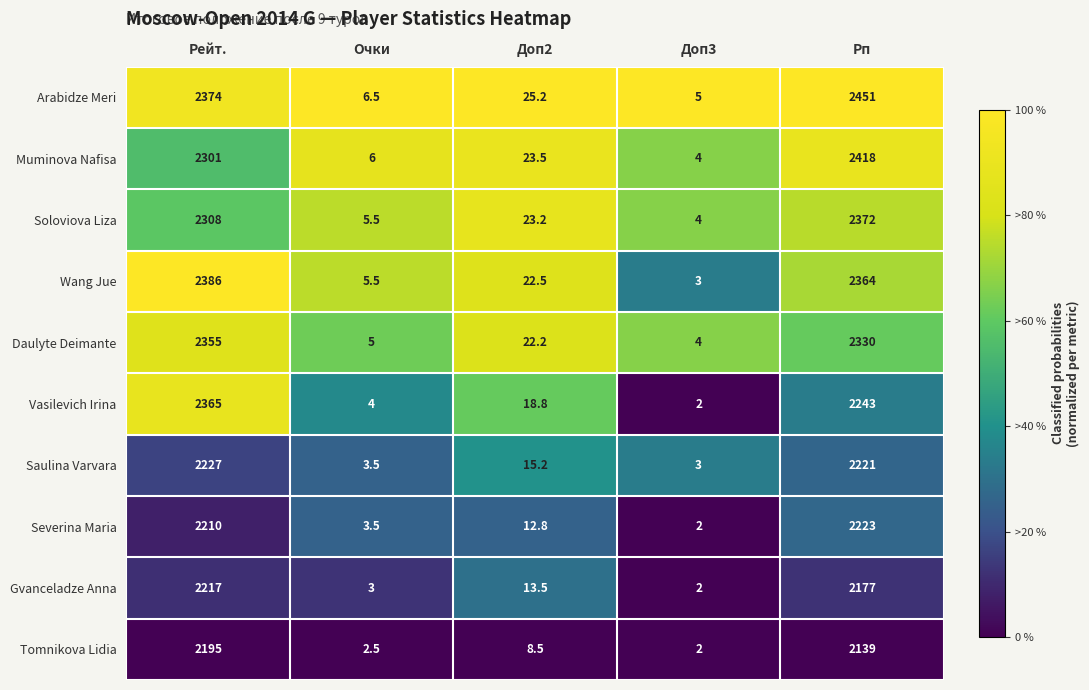

Which series has the largest total across all categories?

Arabidze Meri